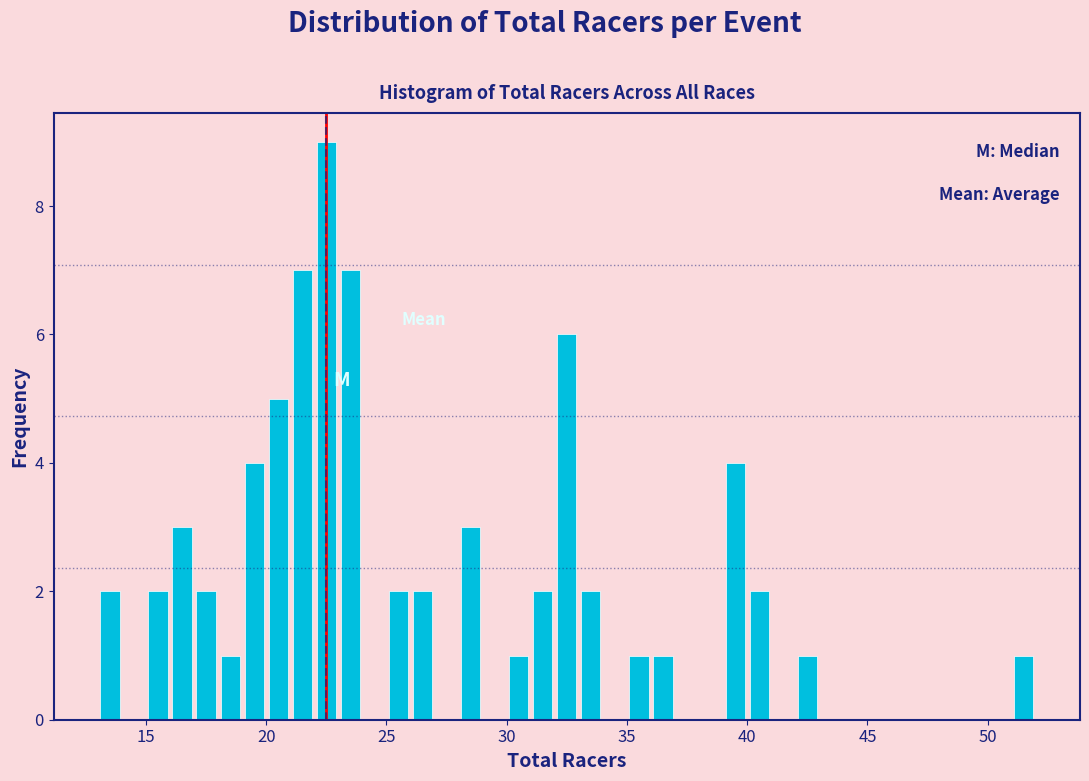

Around what value on the x-axis is the tallest bar? Give the approximate position of its centre, as read against the axis.

22.5